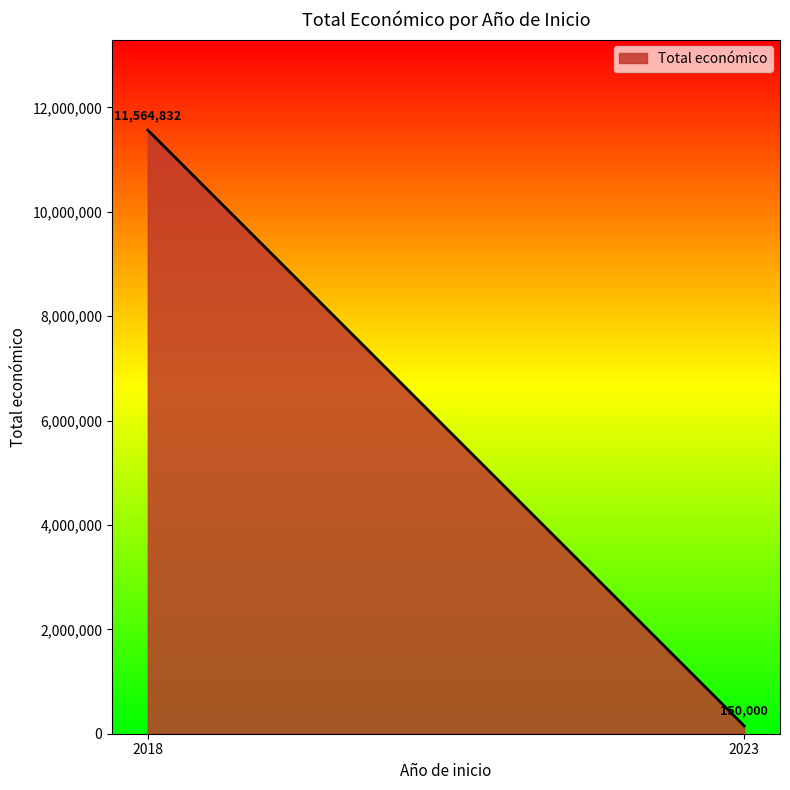

How many values are below 3079833?

1